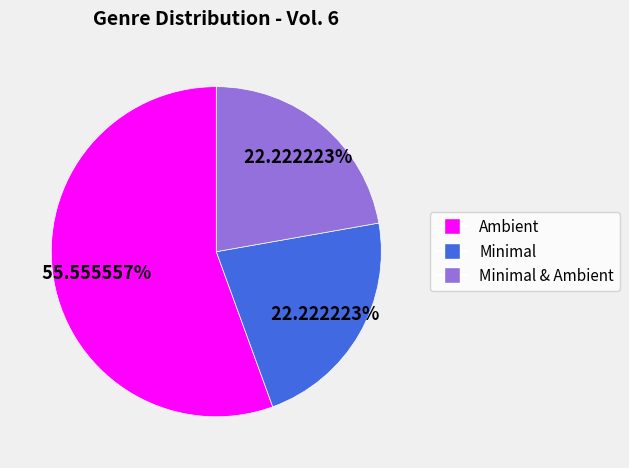

Is there a majority slice in this chart?

Yes